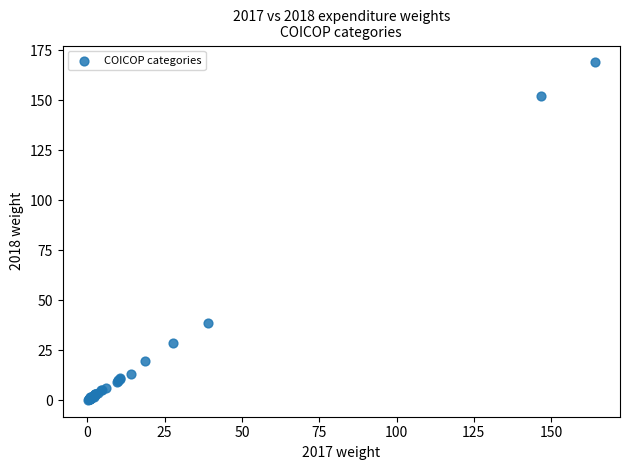

What Y value in the scatter plot is closest to 84?

38.7